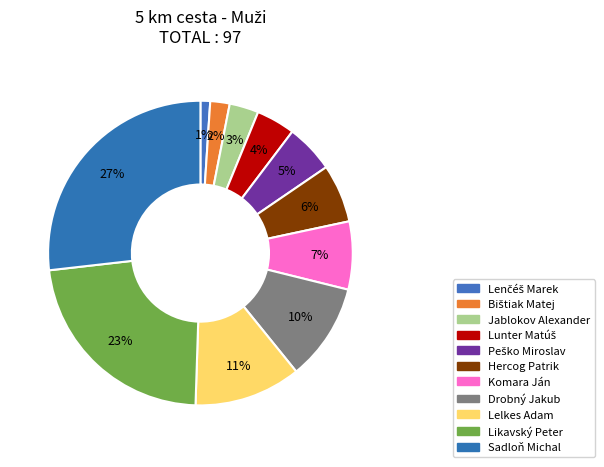

Count the number of slices in the pie.

11